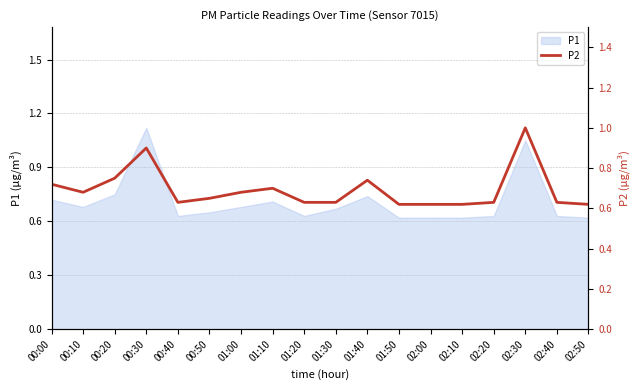

What is the label of the 14th point from the left?

02:10